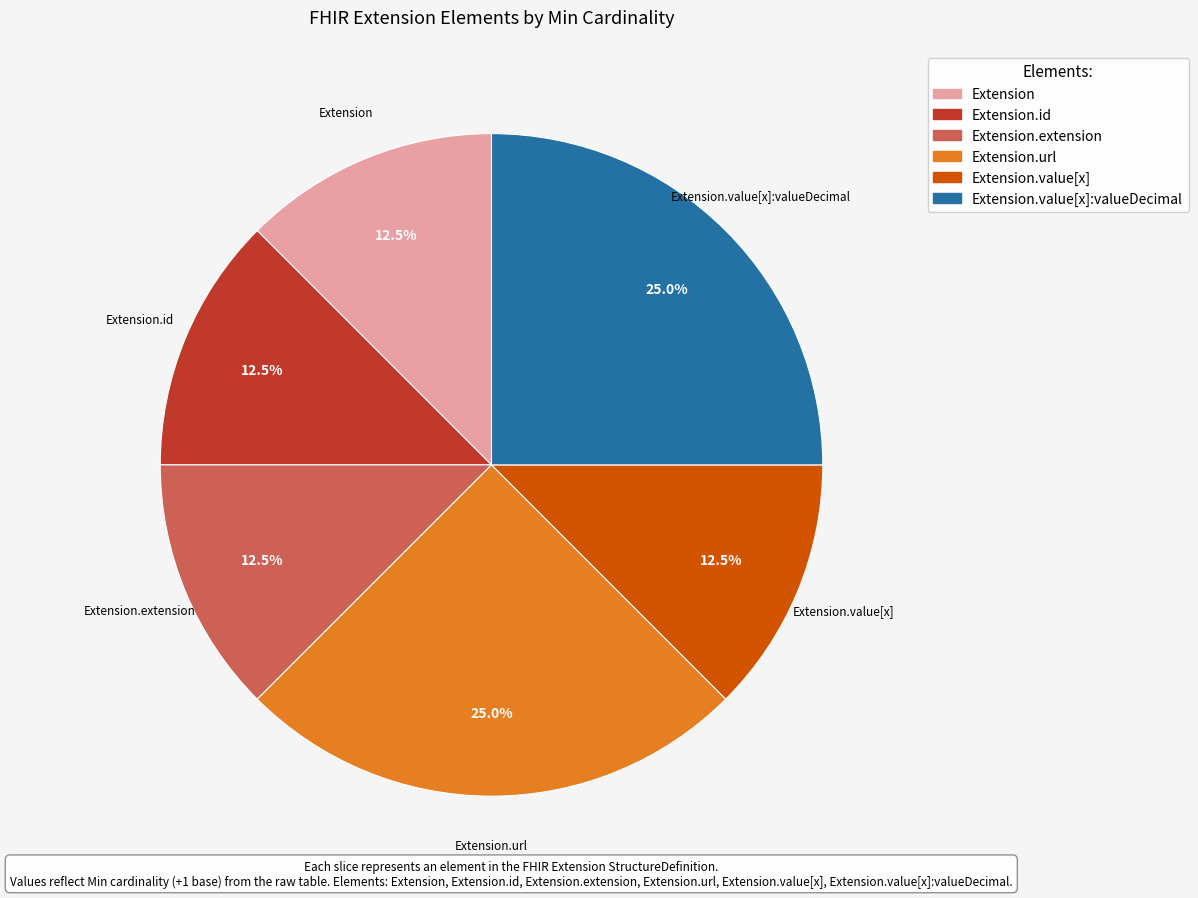

Is there any slice that represents more than half of the pie?

No